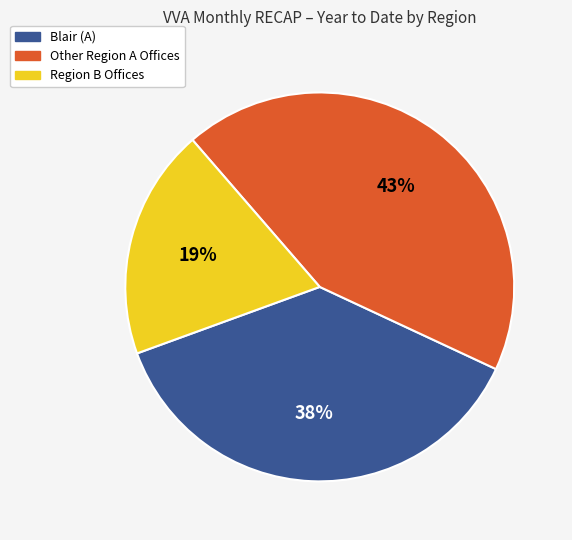

To the nearest percent, what is the average slice percentage?

33%